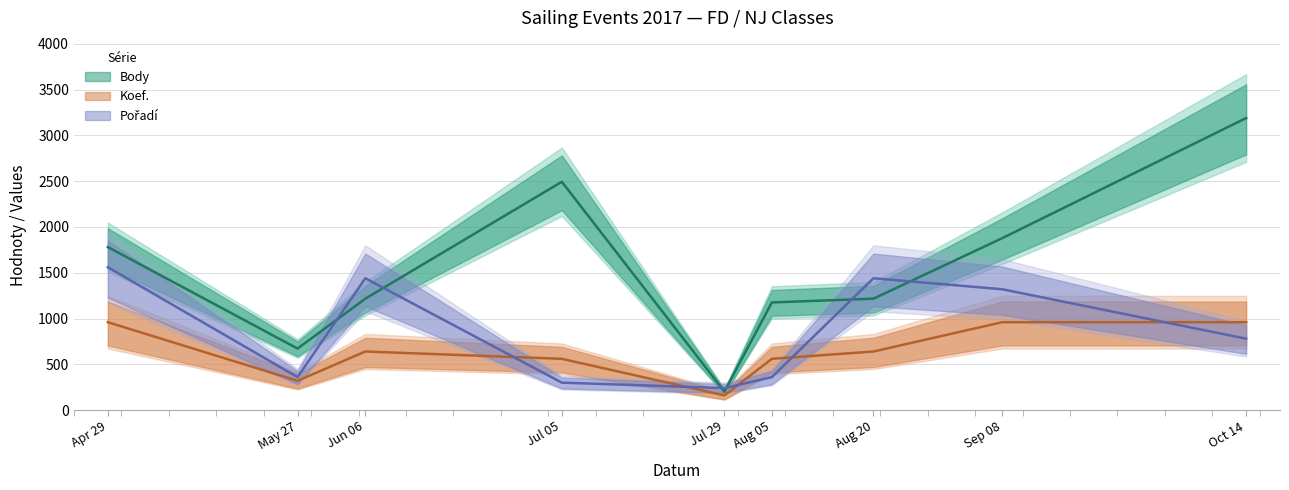

Which series ends up on top after the final intersection of Pořadí and Koef.?

Koef.